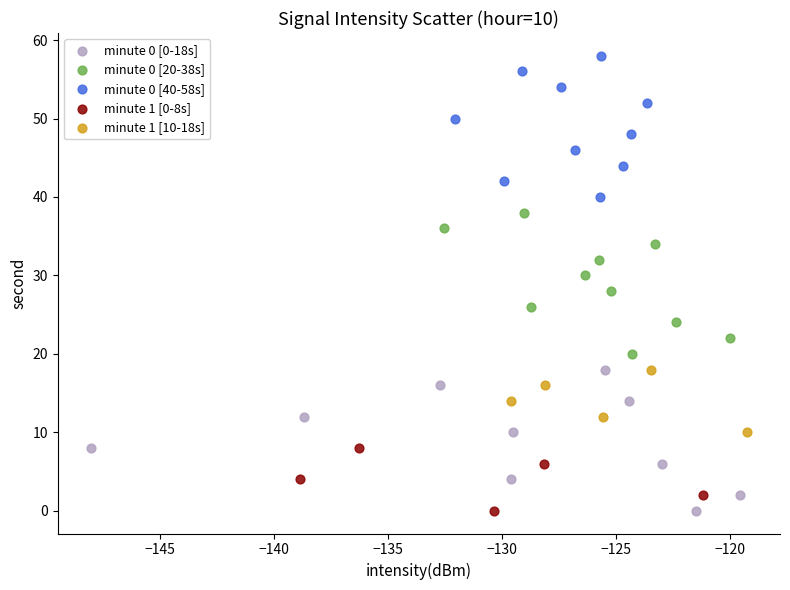

Which series contains the highest Y value?

minute 0 [40-58s]